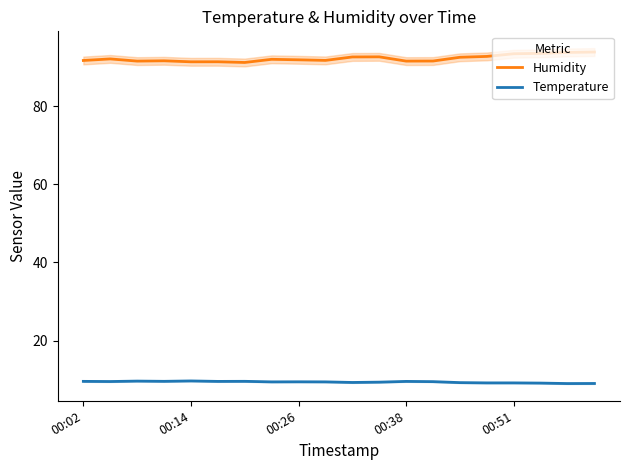

List the series in order of their overall mean, lowest first.

Temperature, Humidity